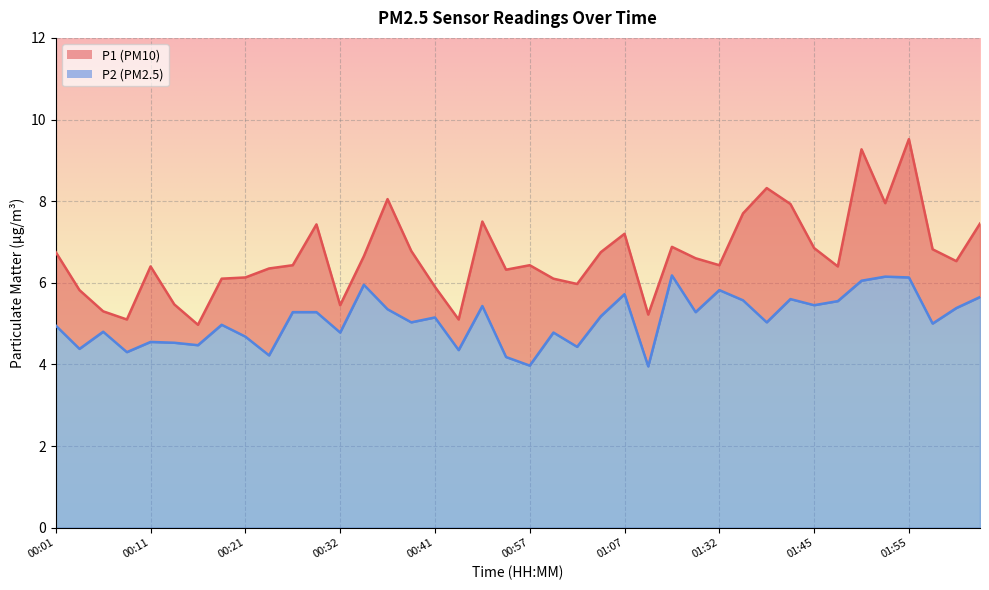

What are all the series names shown in the legend?

P1, P2